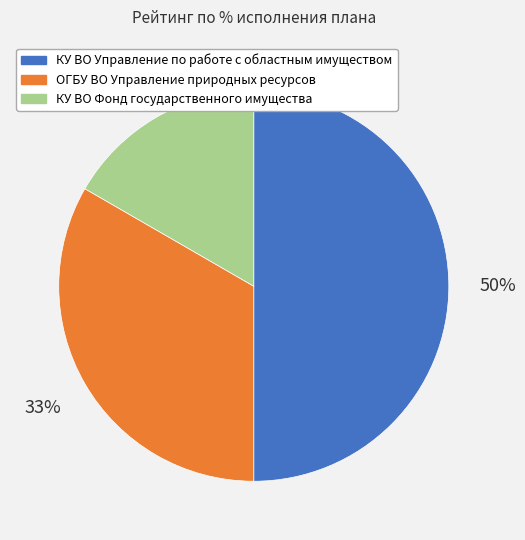

To the nearest percent, what portion does КУ ВО Фонд государственного имущества represent?

17%